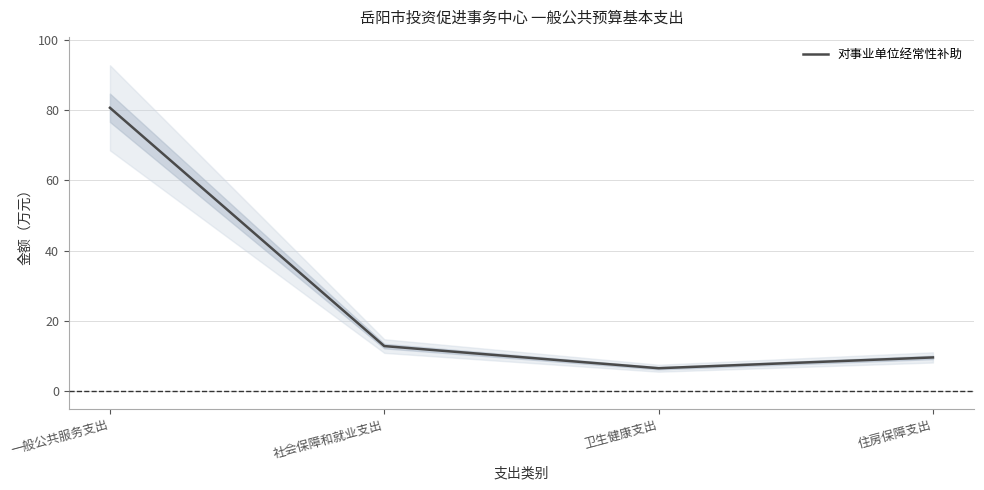

The value at 卫生健康支出 is 6.6. True or false?

True